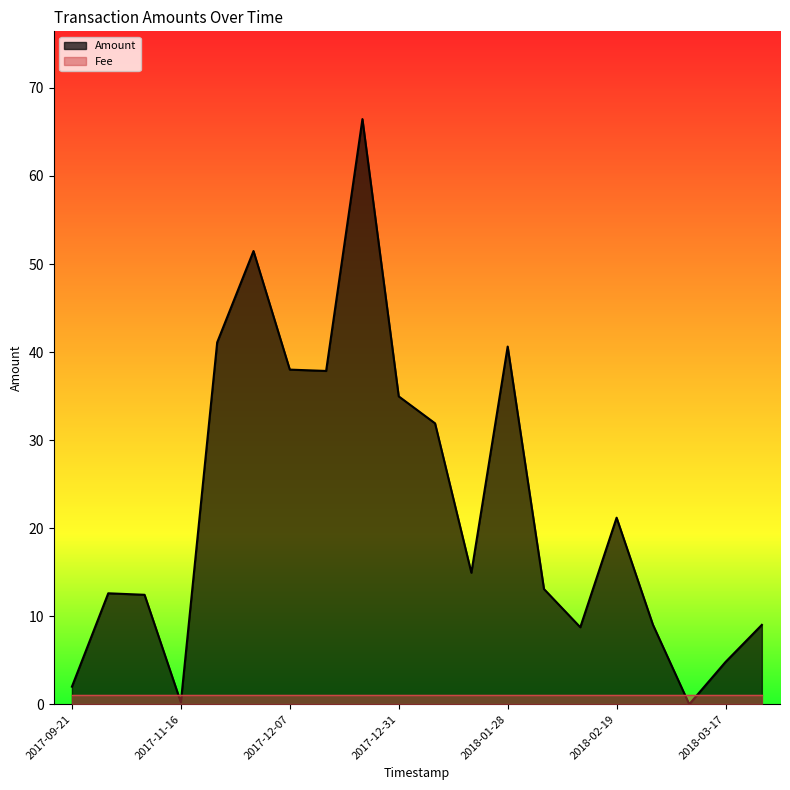

What is the change in value from 2017-12-24 to 2018-01-07?

-34.6